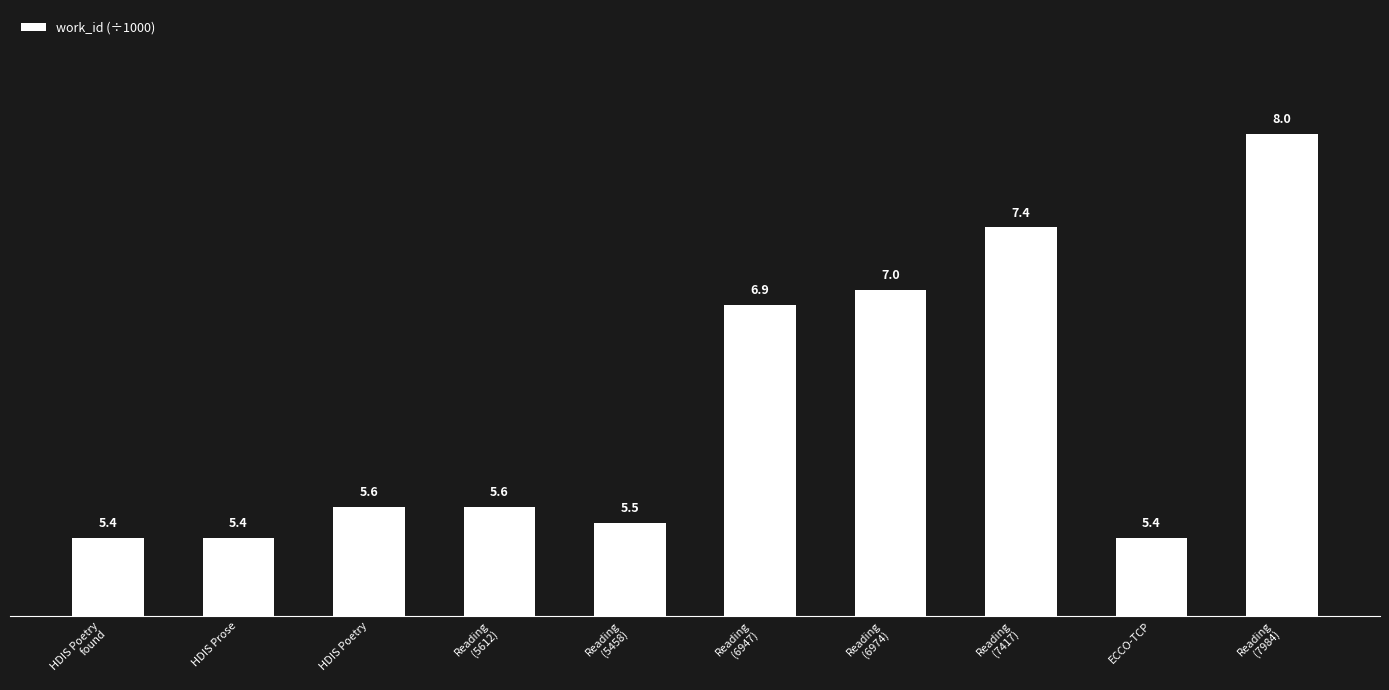

What is the approximate value at ECCO-TCP?

5.4